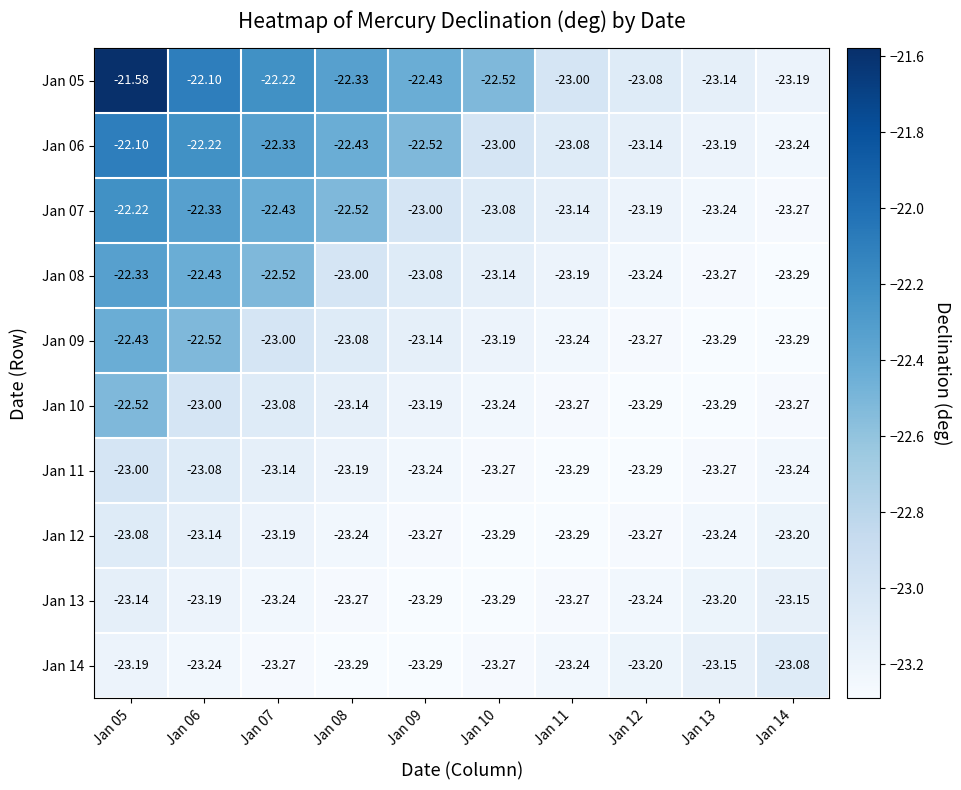

At which category is the sum across all series the highest?

Jan 05